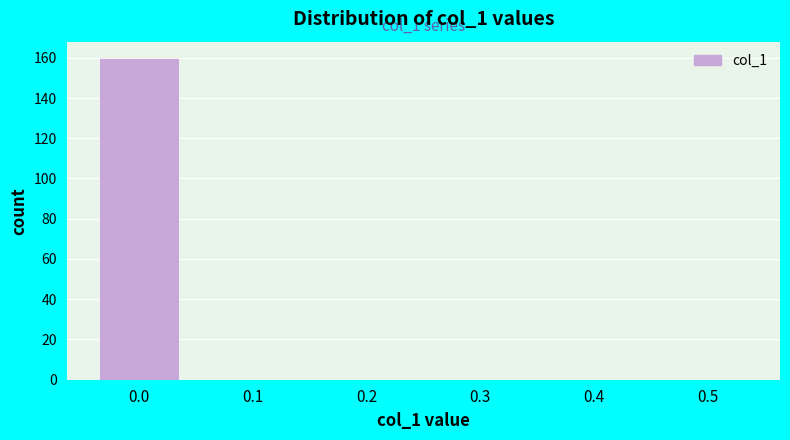

Reading left to right, list all the values displayed in this chart.

0.0=160	0.1=0	0.2=0	0.3=0	0.4=0	0.5=0